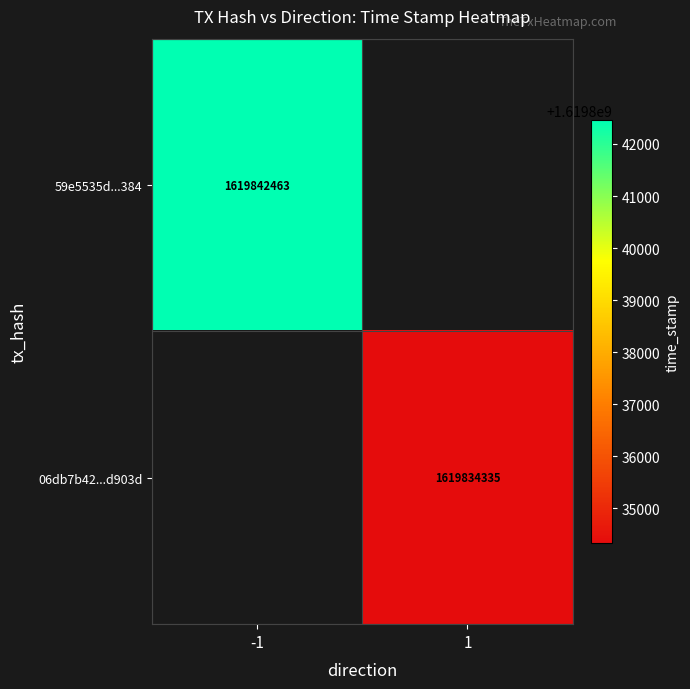

Is it true that 59e5535d...384 equals 1619842463 at -1?

True